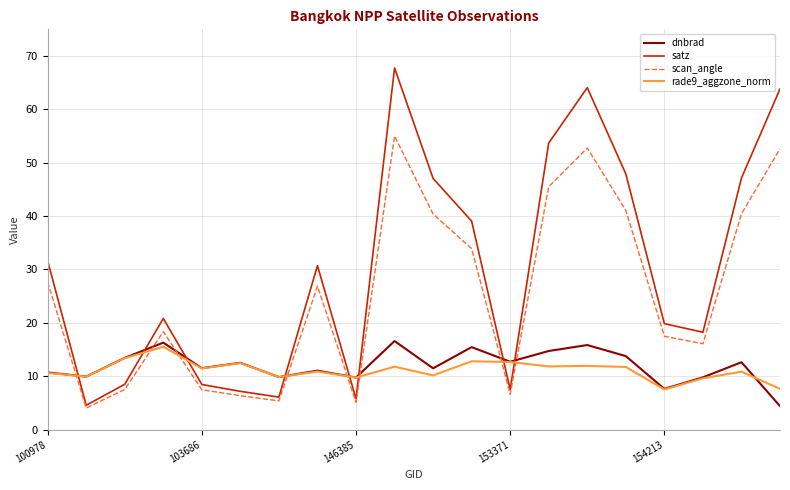

Does the chart have visible grid lines?

Yes